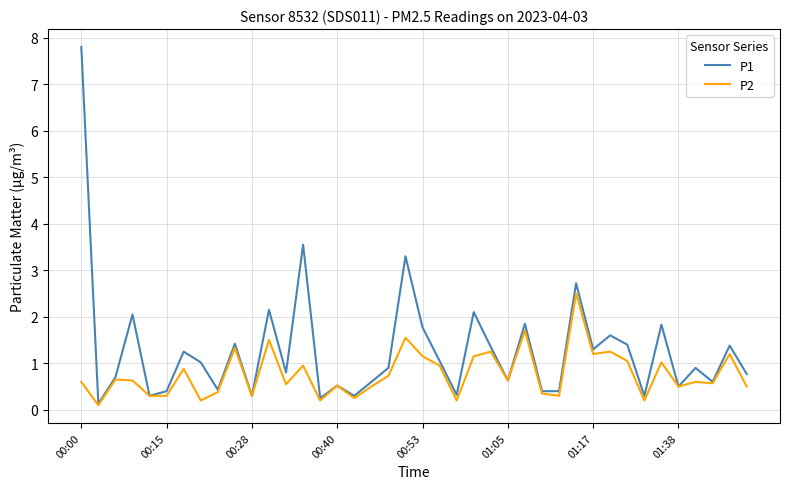

Which series has the widest spread of values?

P1